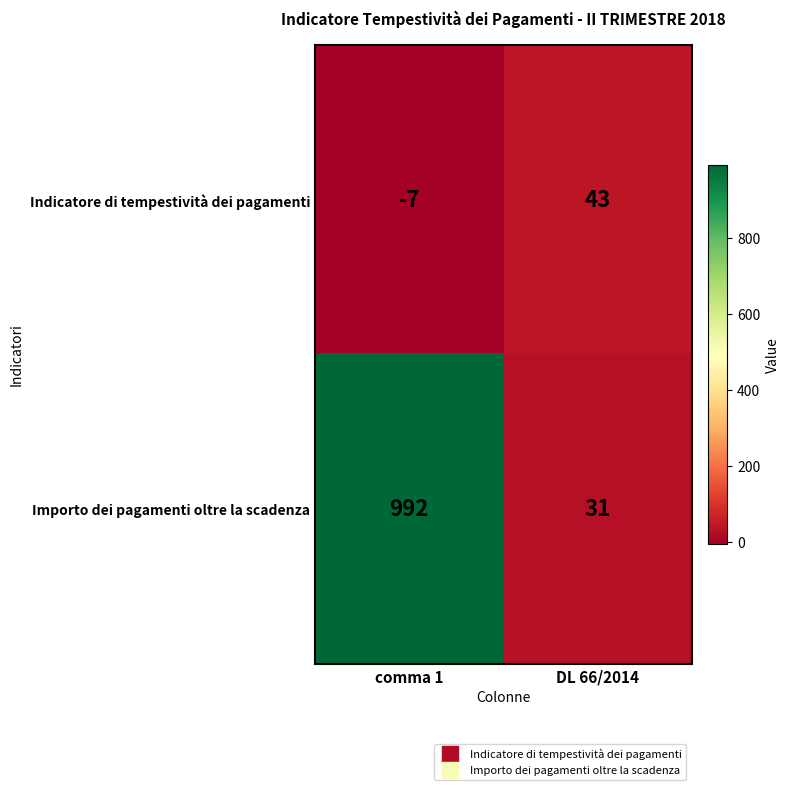

The value of Indicatore di tempestività dei pagamenti at comma 1 is -3. True or false?

False